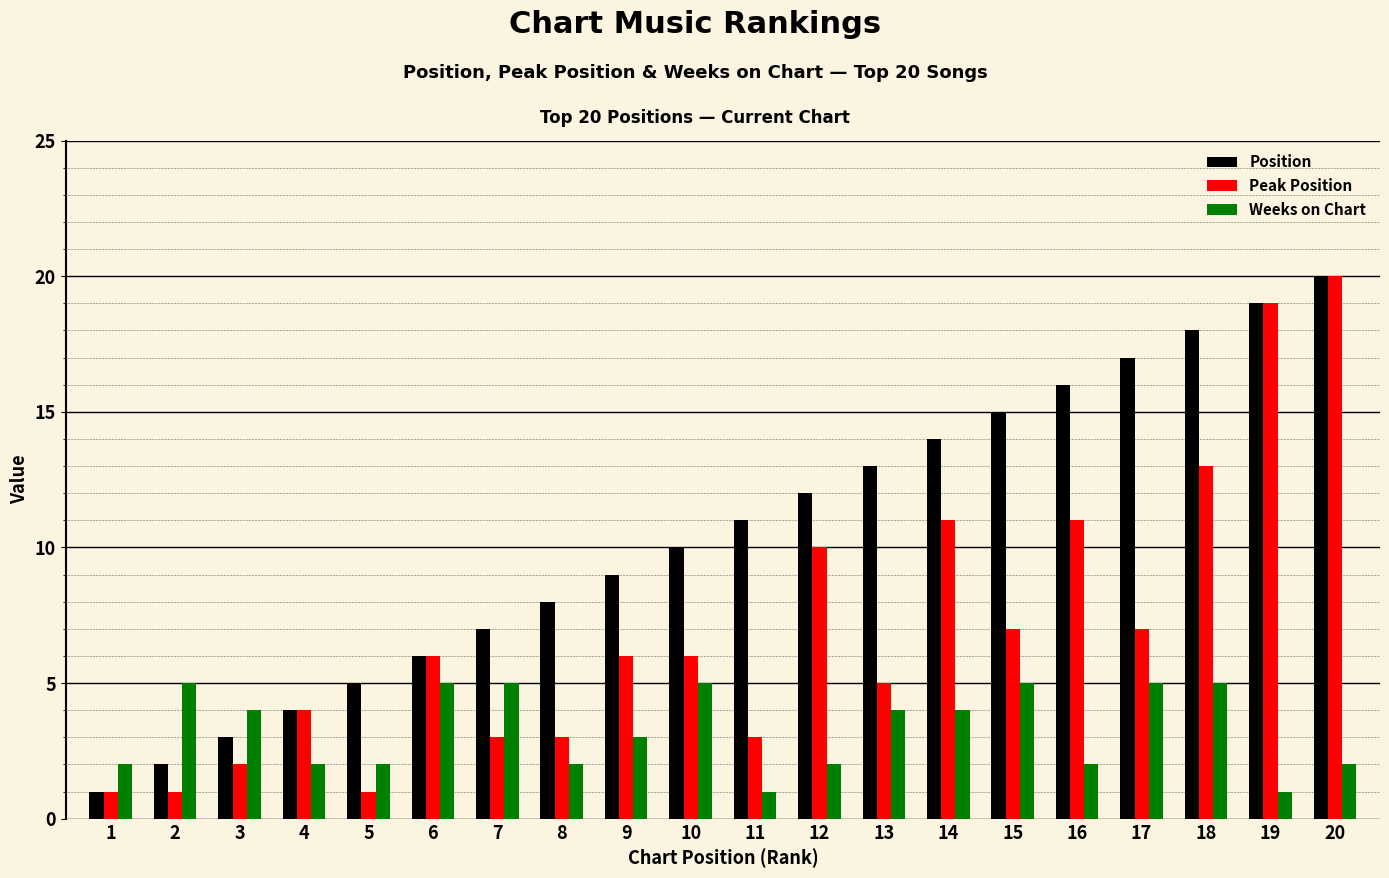

Which series has the largest total across all categories?

Position